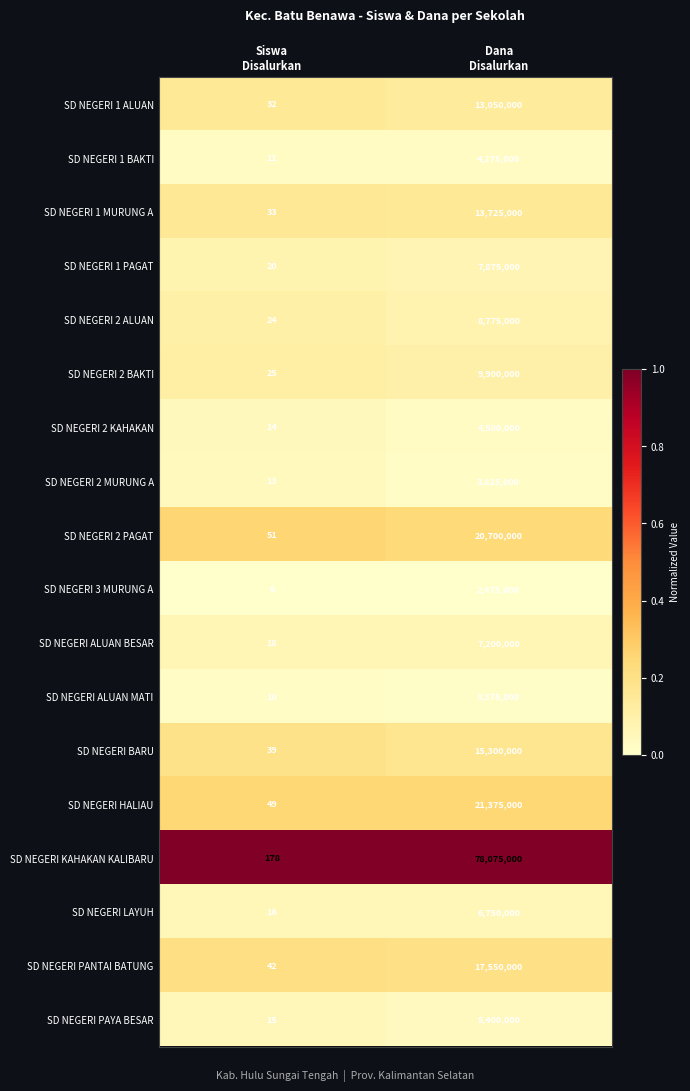

Which series has the largest total across all categories?

SD NEGERI KAHAKAN KALIBARU